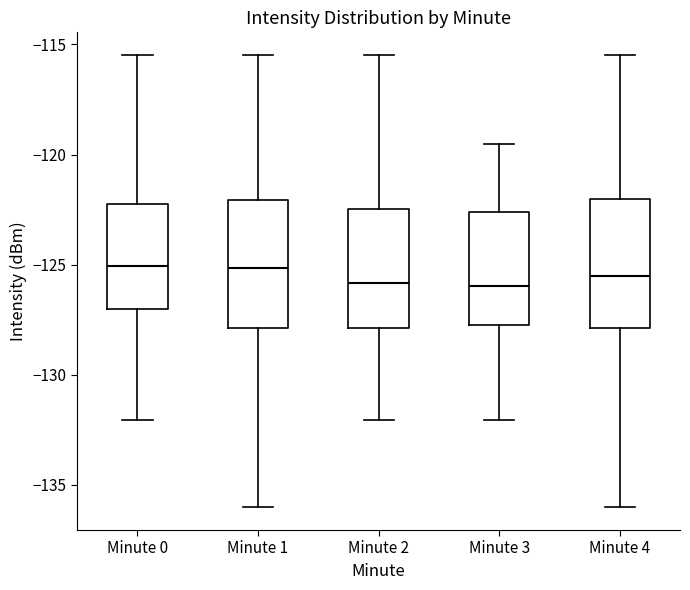

Where does the upper whisker of the box for Minute 4 end on the y-axis? The values are not printed on the chart, so give them approximately, as read against the axis.

-115.5